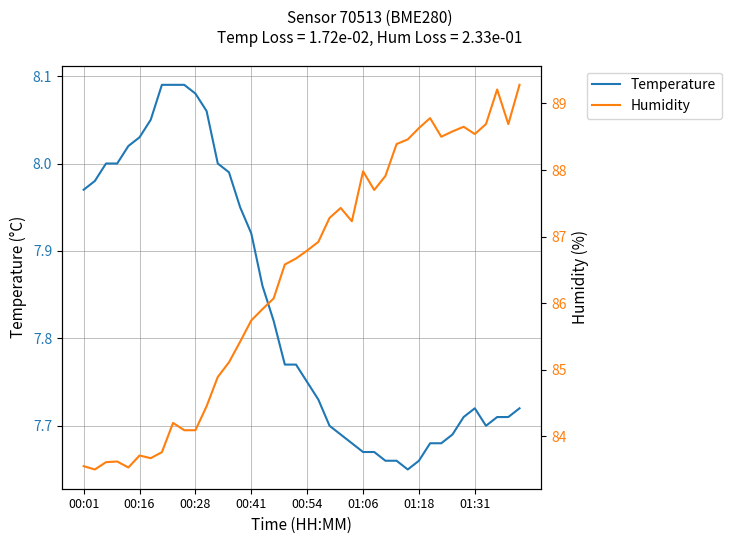

List the series in order of their peak value, lowest first.

Temperature, Humidity